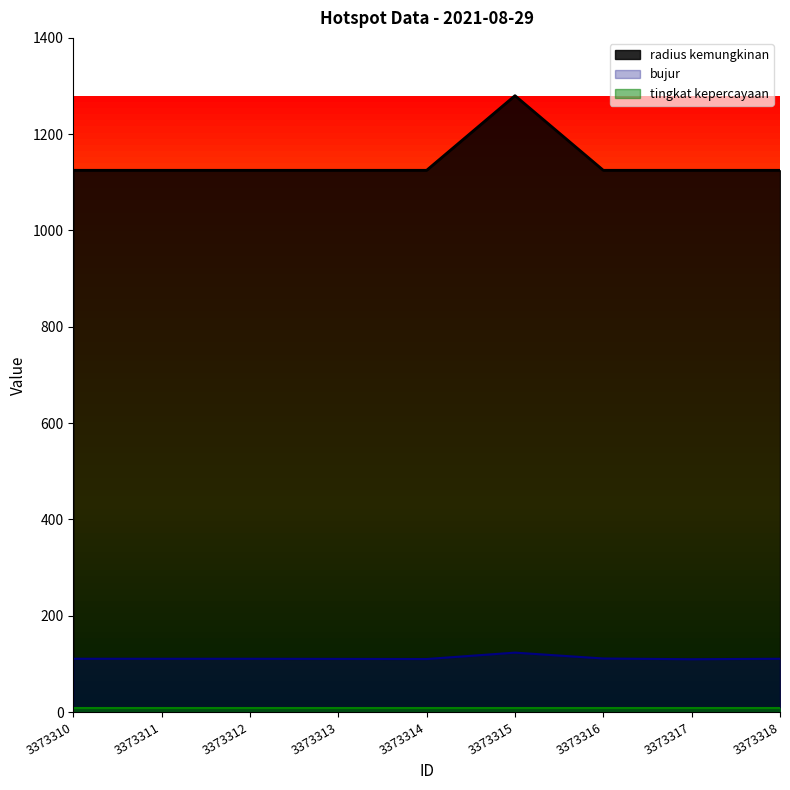

Where is radius kemungkinan nearest to the value 1202?

3373310